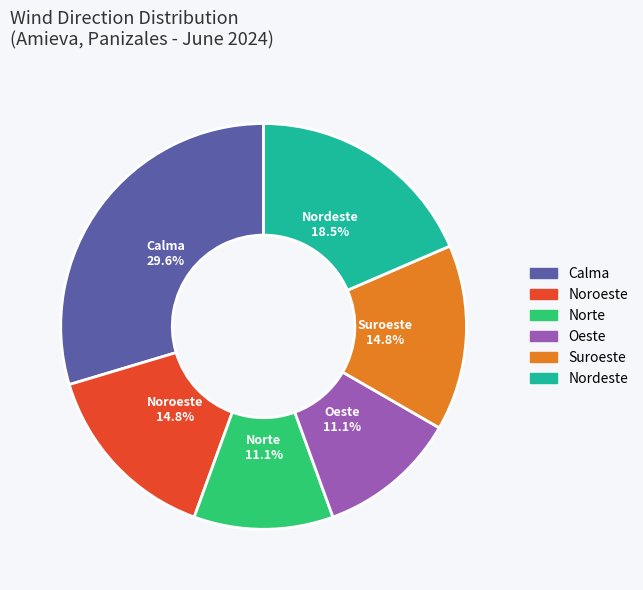

Which has a higher value, Norte or Calma?

Calma